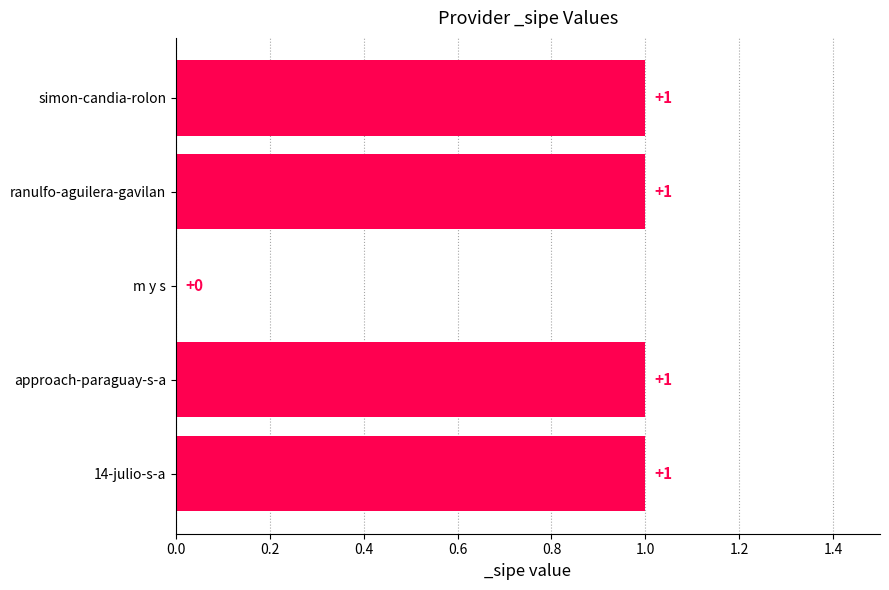

What is the greatest value displayed?

1